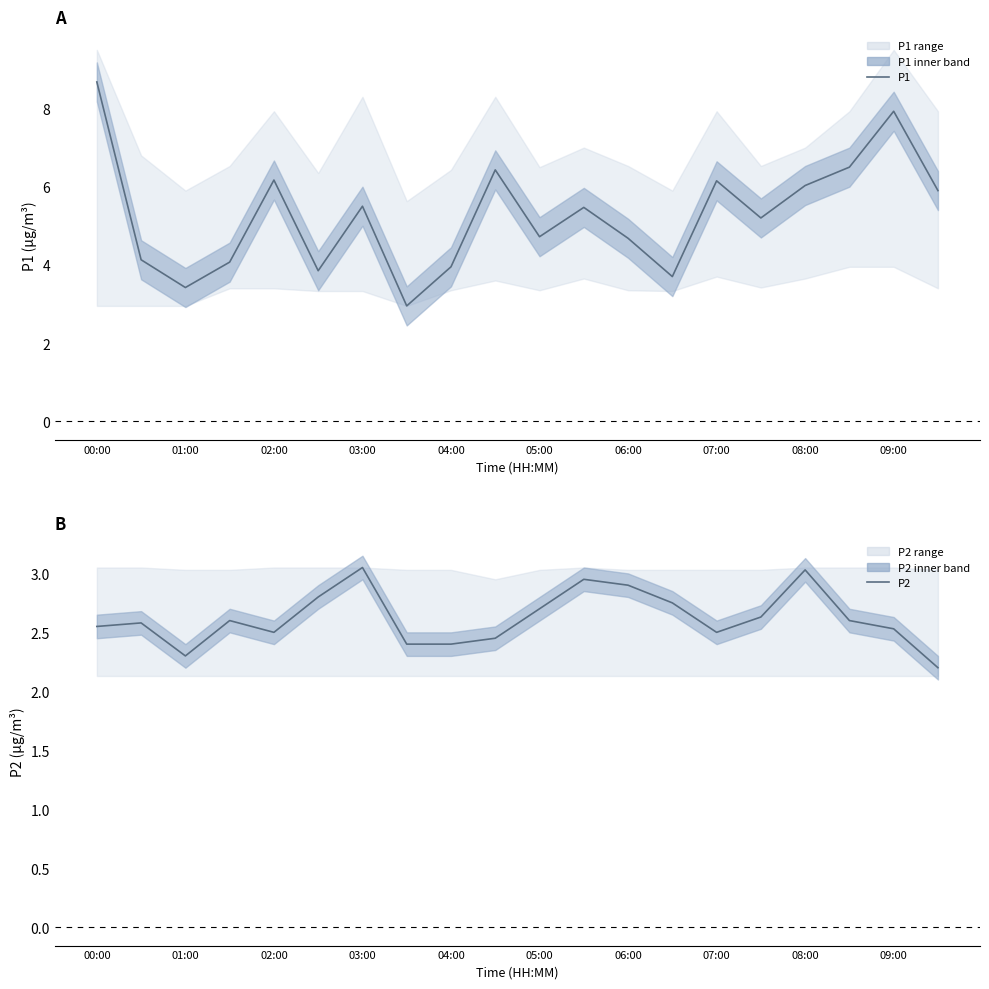

The value of P1 at 09:00 is 1.3. True or false?

False